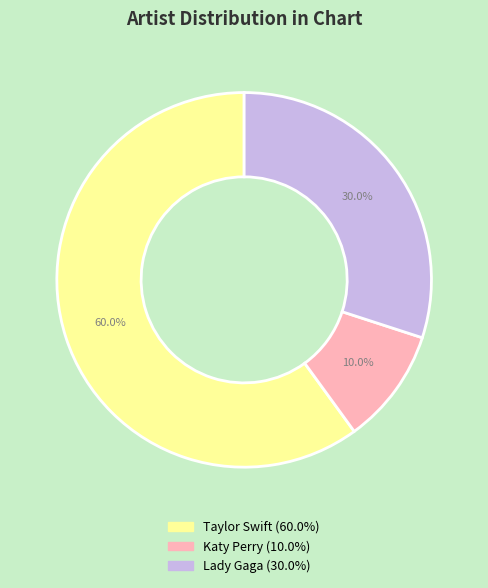

Is it true that Lady Gaga is 41% of the pie?

False